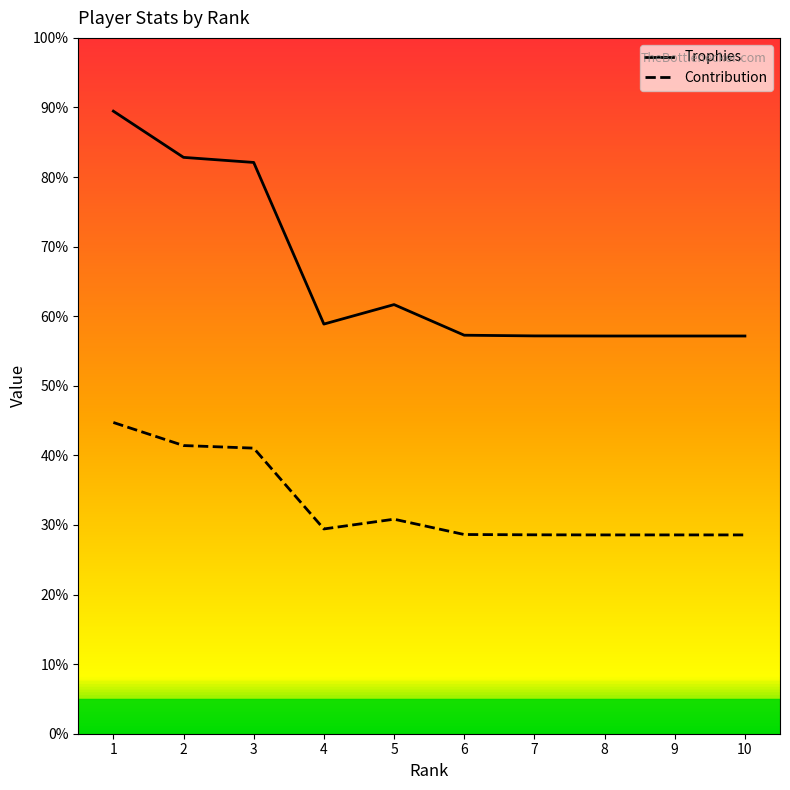

What are all the series names shown in the legend?

Trophies, Contribution